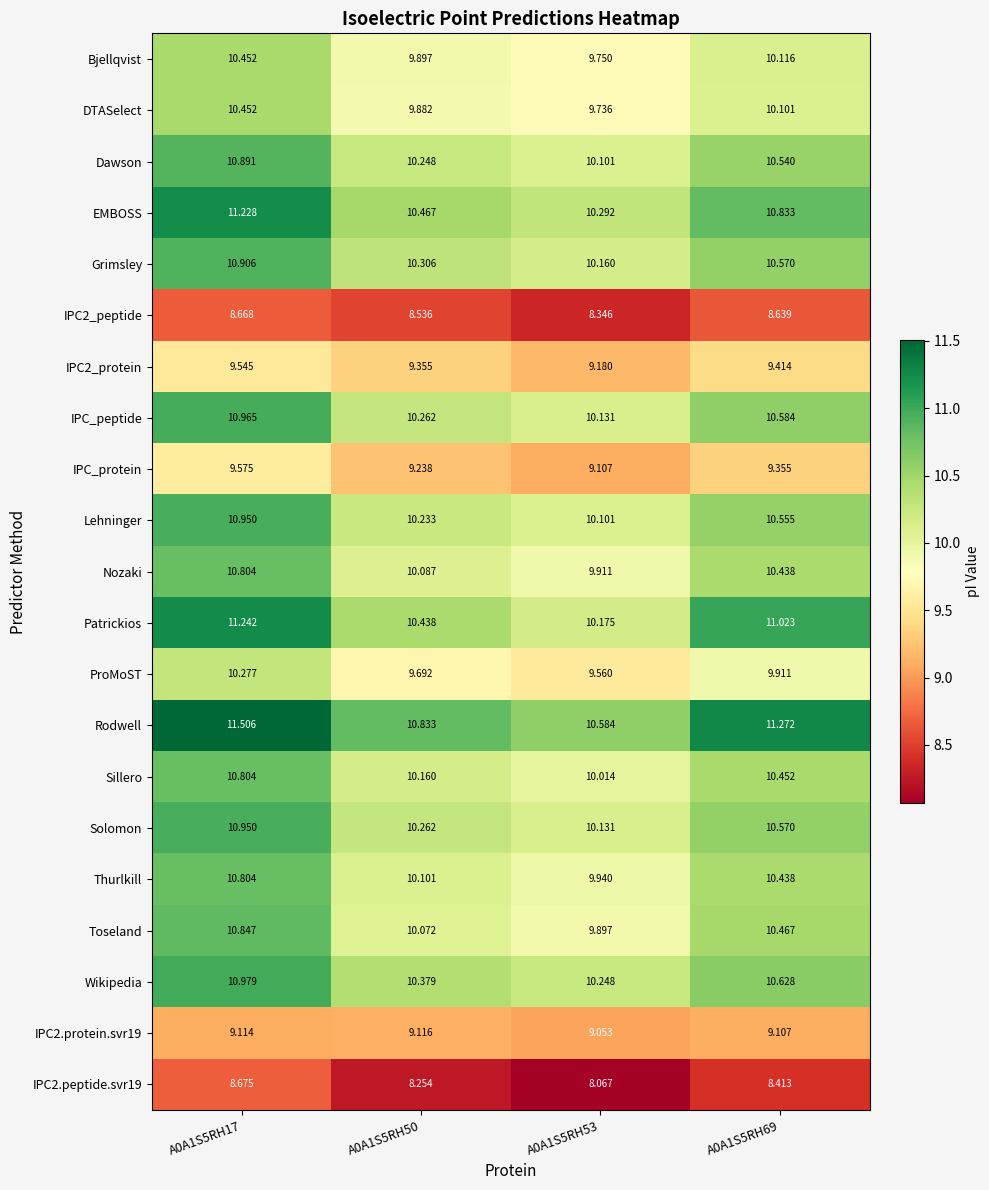

Which series has the largest total across all categories?

Rodwell